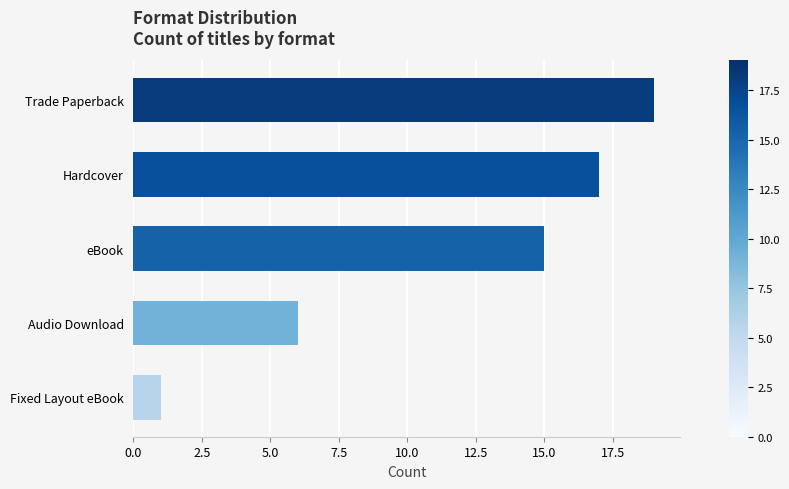

What is the sum of all values?

58